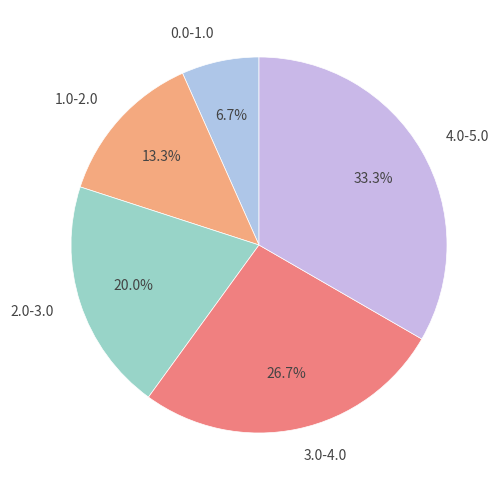

To the nearest percent, what is the average slice percentage?

20%